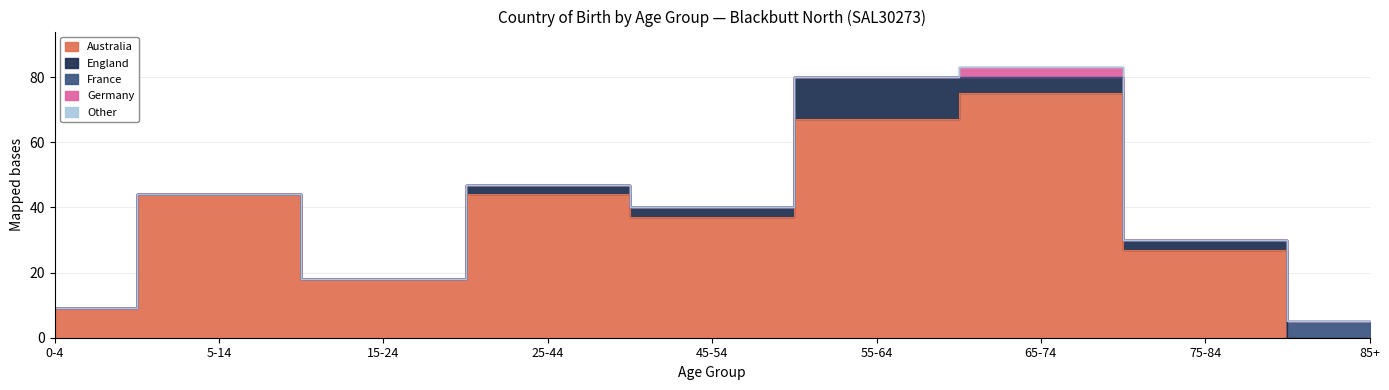

True or false: France and Germany intersect in this chart.

False